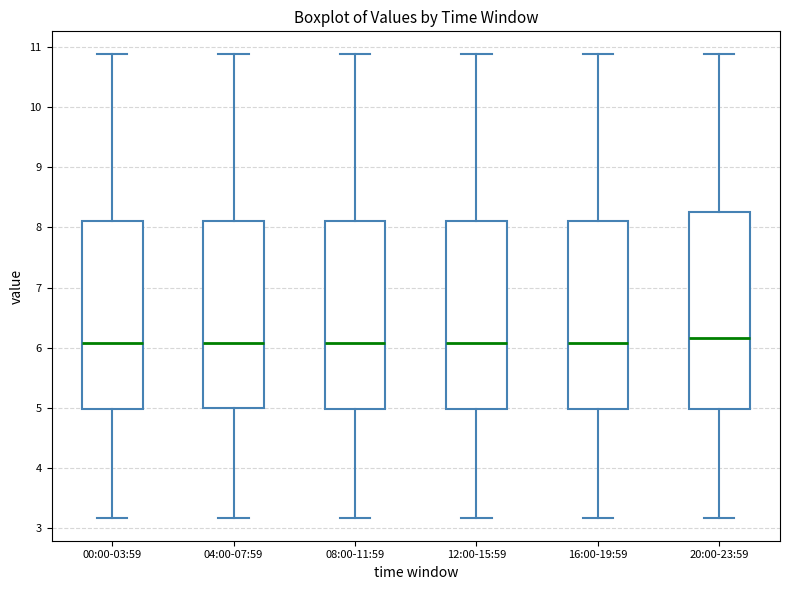

Which box is the tallest, from its lower edge to its upper edge?

20:00-23:59